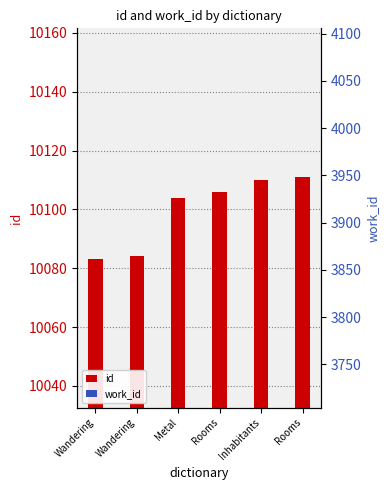

What is the label of the 4th bar from the right?

Metal